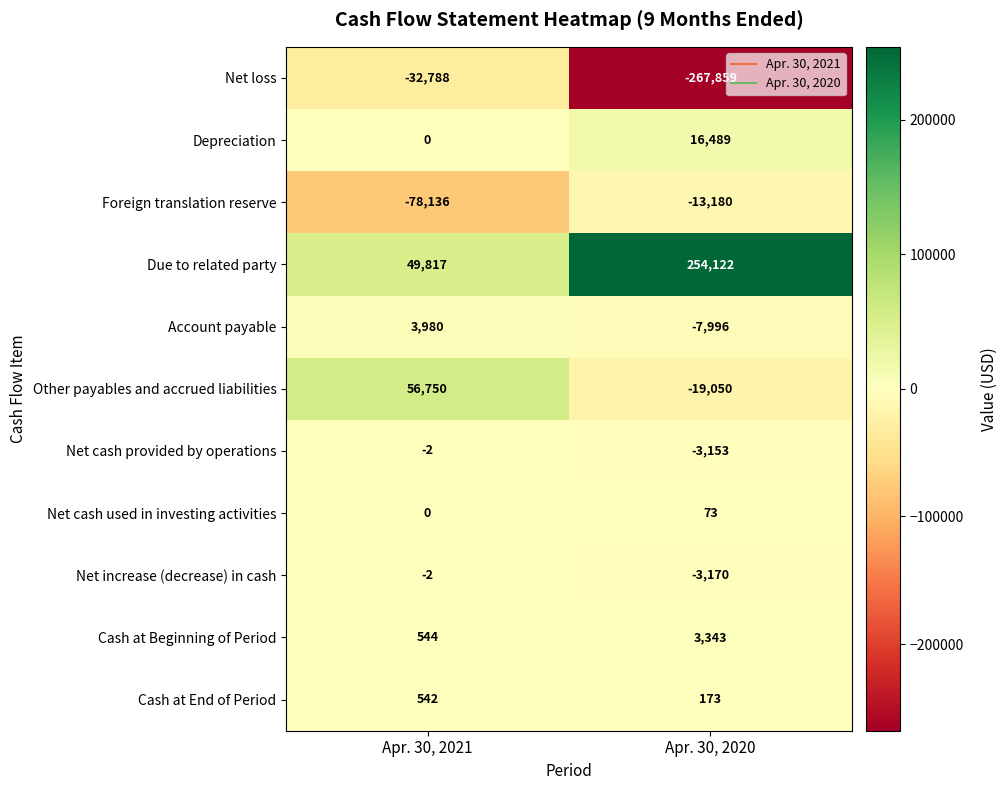

Rank the categories by Account payable value from lowest to highest.

Apr. 30, 2020, Apr. 30, 2021